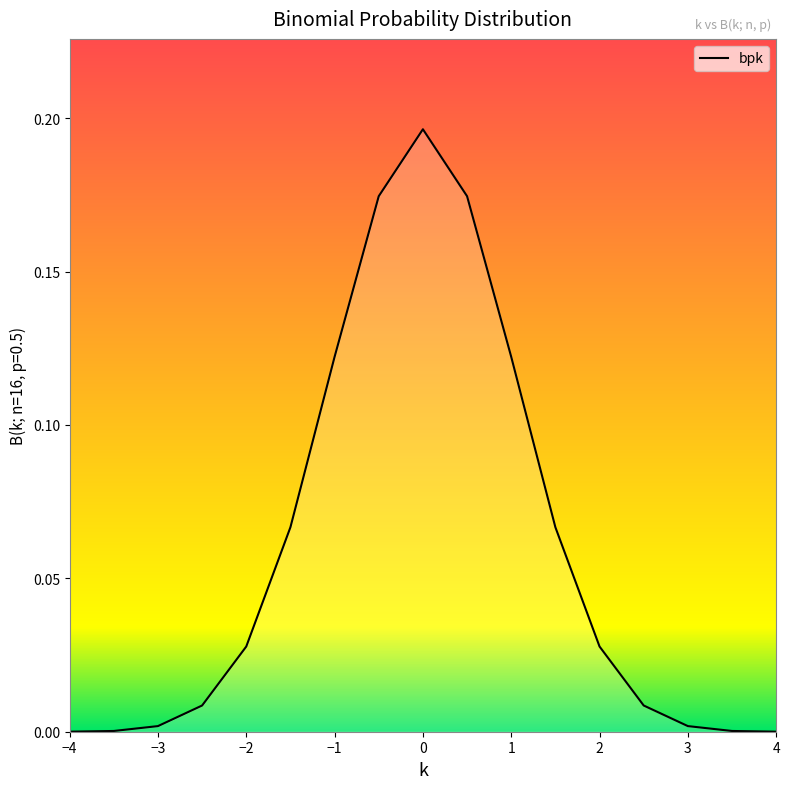

How many lines are shown in the chart?

1